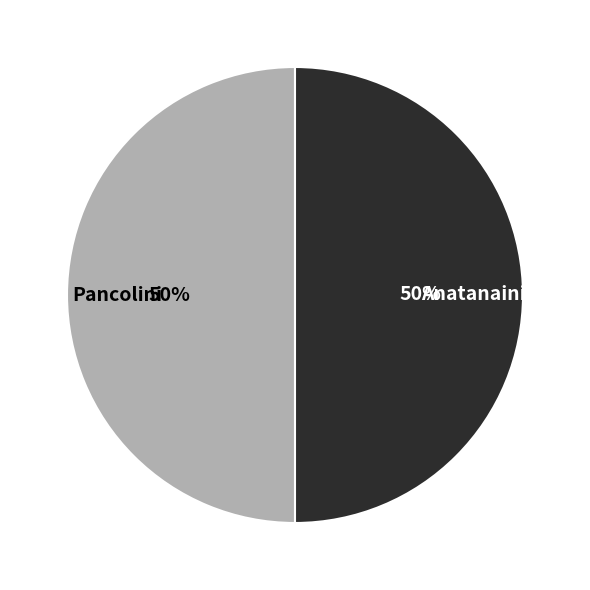

To the nearest percent, what portion does Pancolini represent?

50%